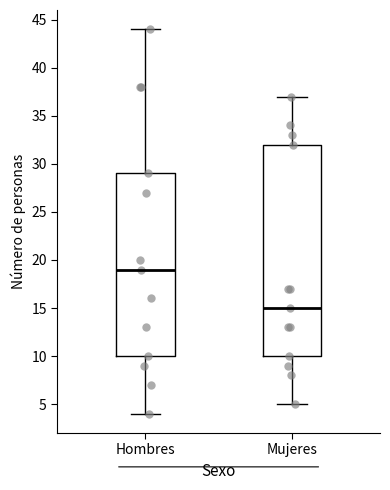

Reading left to right, transcribe this box plot: for each box, give where its median line is, the range the box spans, and where its two whiskers end, as read against the y-axis. The values are not printed on the chart, so give them approximately, as read against the axis.

Hombres: median 19, box 10 to 29, whiskers 4 to 44
Mujeres: median 15, box 10 to 32, whiskers 5 to 37